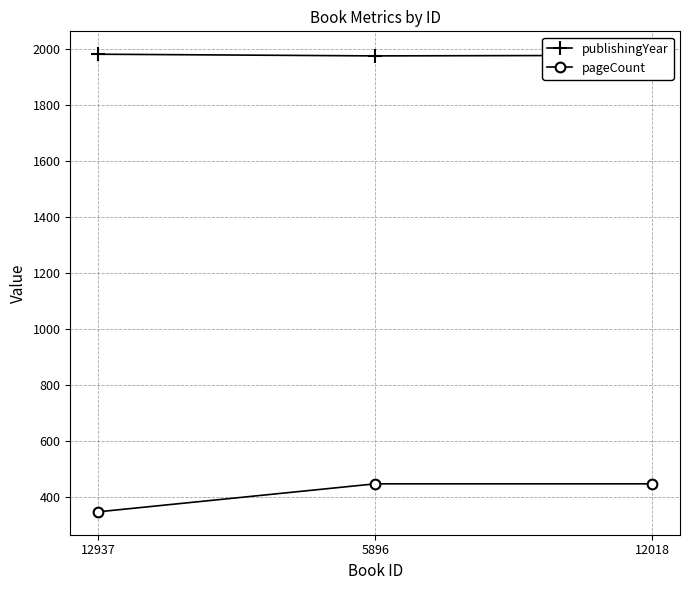

How many lines are shown in the chart?

2